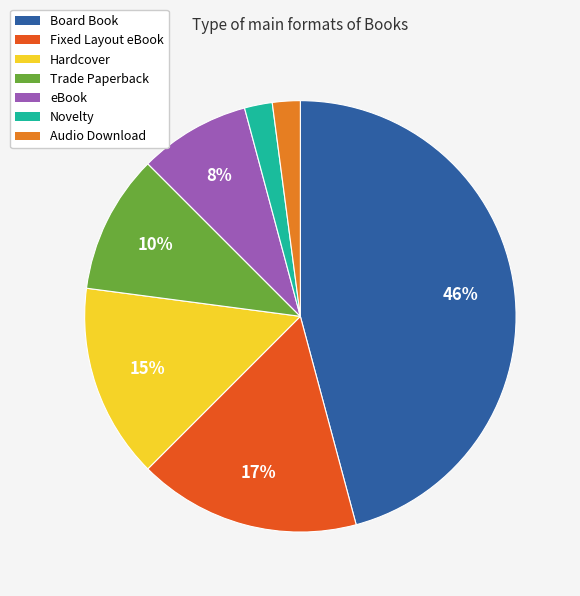

Is Trade Paperback the majority of the pie?

No